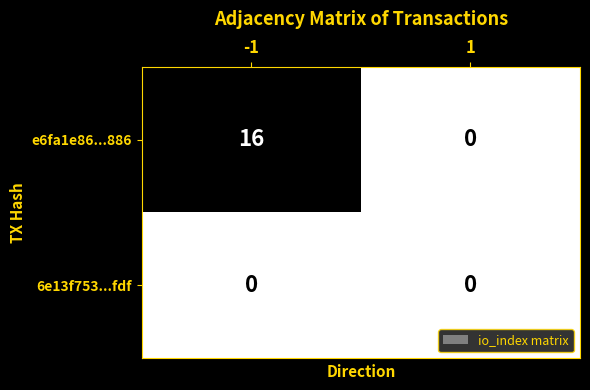

Rank the series at -1 from lowest to highest value.

6e13f753...fdf, e6fa1e86...886